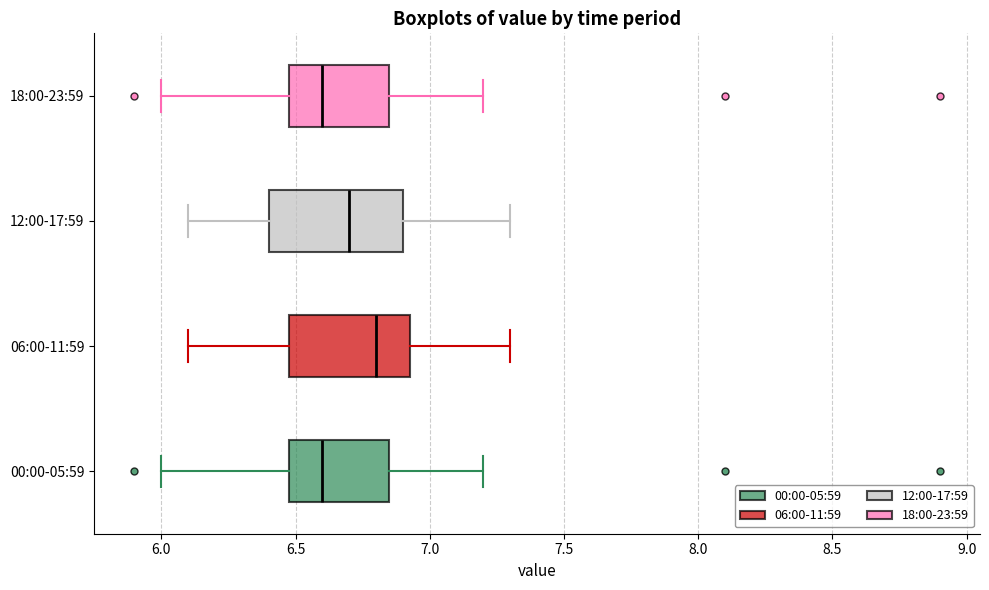

Reading bottom to top, transcribe this box plot: for each box, give where its median line is, the range the box spans, and where its two whiskers end, as read against the x-axis. The values are not printed on the chart, so give them approximately, as read against the axis.

00:00-05:59: median 6.60, box 6.50 to 6.85, whiskers 6.00 to 7.20
06:00-11:59: median 6.80, box 6.50 to 6.95, whiskers 6.10 to 7.30
12:00-17:59: median 6.70, box 6.40 to 6.90, whiskers 6.10 to 7.30
18:00-23:59: median 6.60, box 6.50 to 6.85, whiskers 6.00 to 7.20